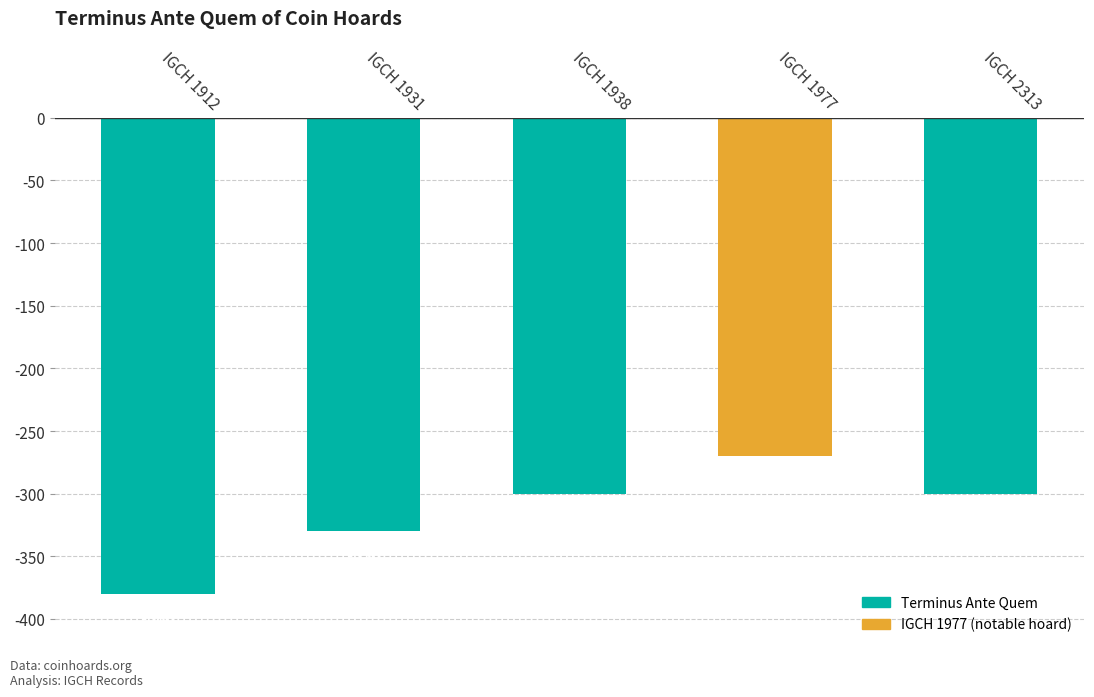

What is the difference between the maximum and minimum values?

110